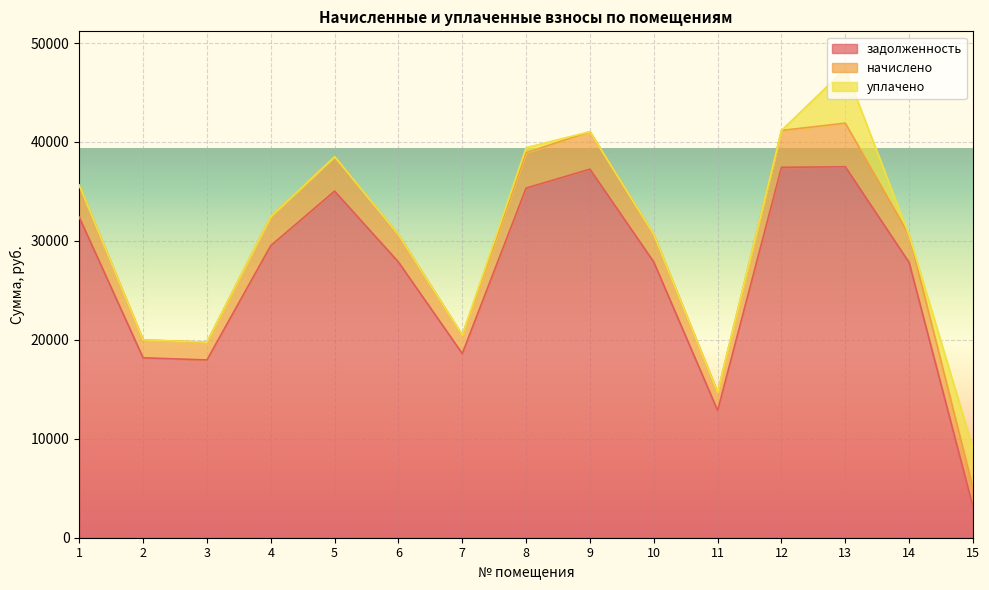

What are all the series names shown in the legend?

задолженность, начислено, уплачено